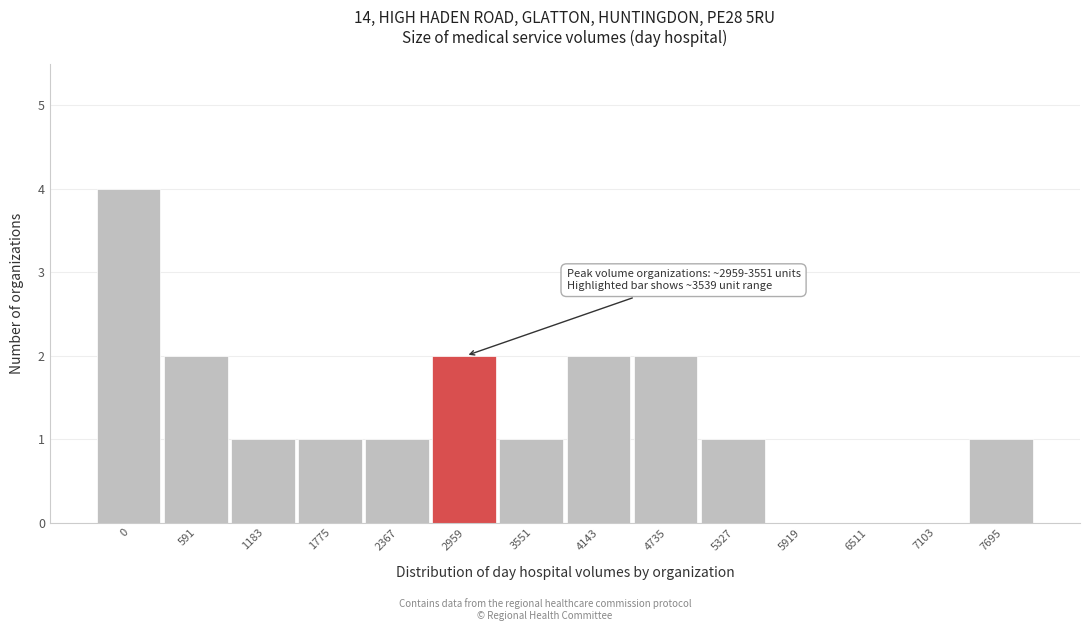

Reading right to left, extract all data points from this chart.

7695=1	7103=0	6511=0	5919=0	5327=1	4735=2	4143=2	3551=1	2959=2	2367=1	1775=1	1183=1	591=2	0=4